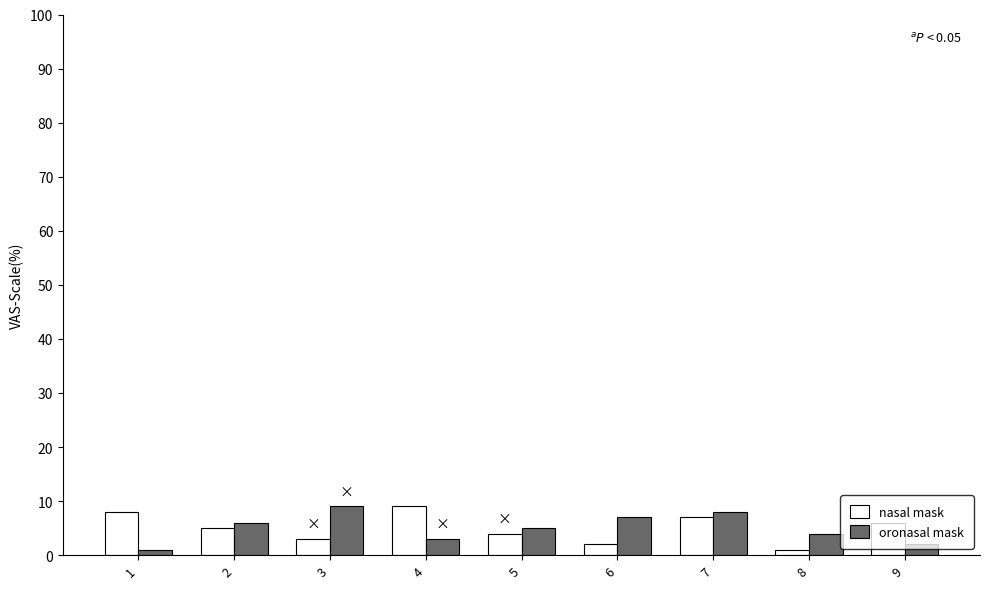

The oronasal mask series shows 1 at 1. True or false?

True